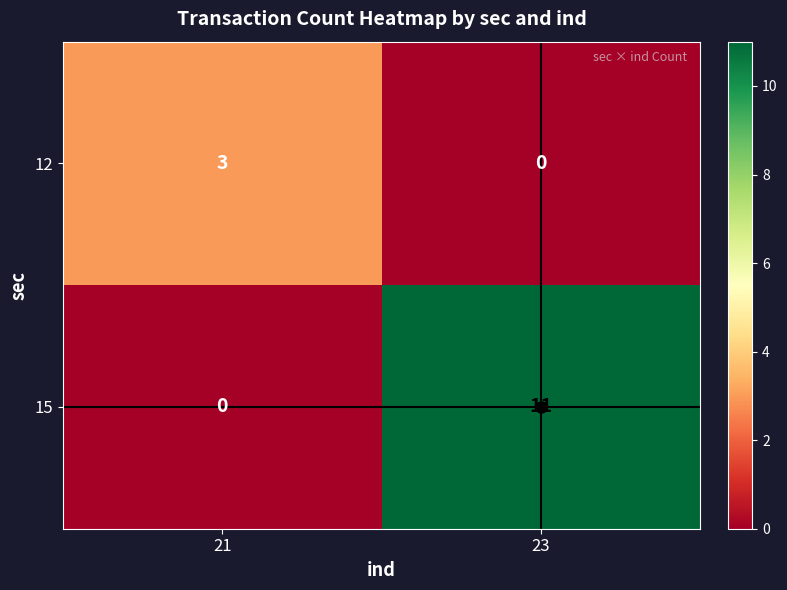

At 23, list the series in order from smallest to largest.

12, 15